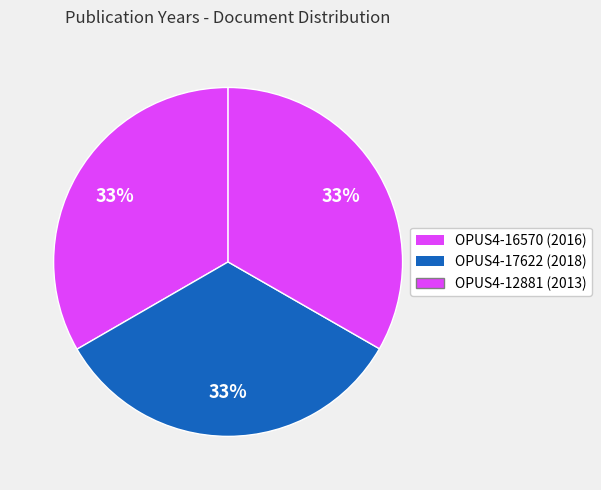

The OPUS4-17622 slice represents 33% of the pie. True or false?

True